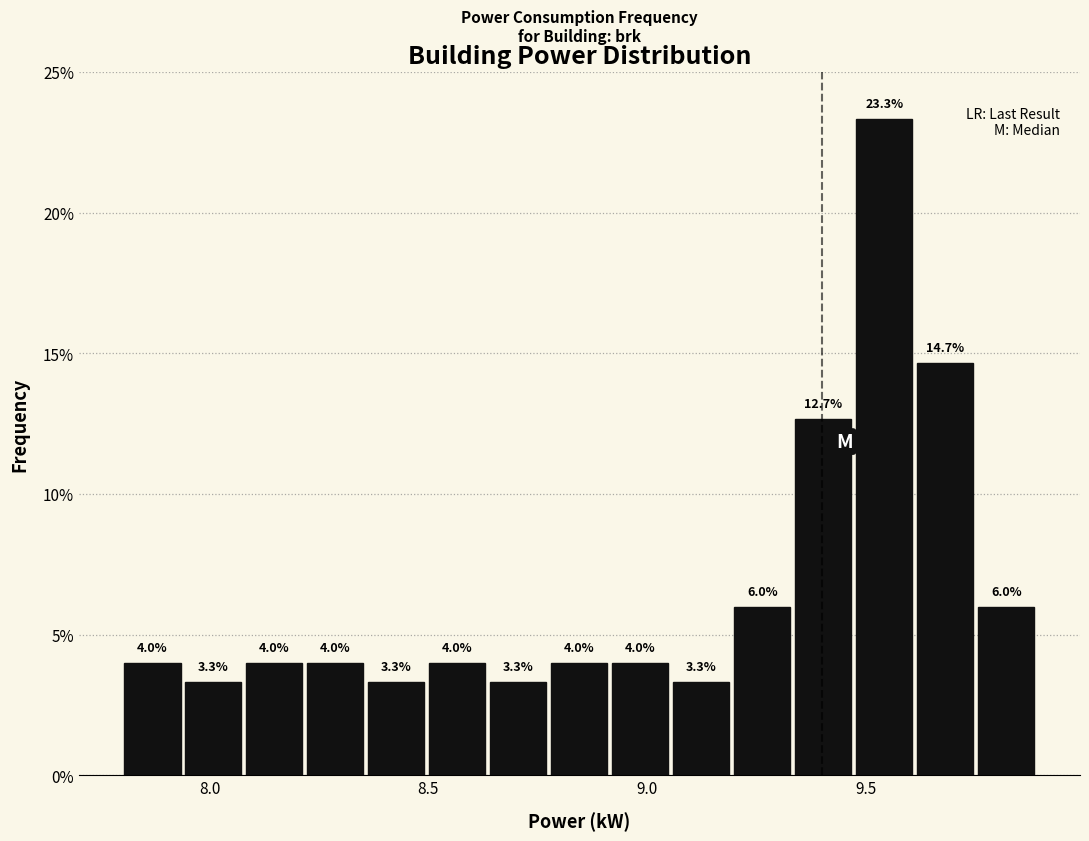

Read against the x-axis, roughly where is the centre of the tallest bar?

9.55